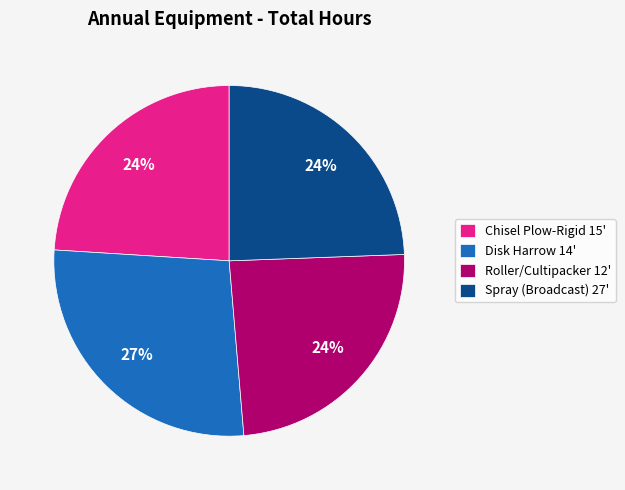

Which has a higher value, Disk Harrow 14' or Chisel Plow-Rigid 15'?

Disk Harrow 14'